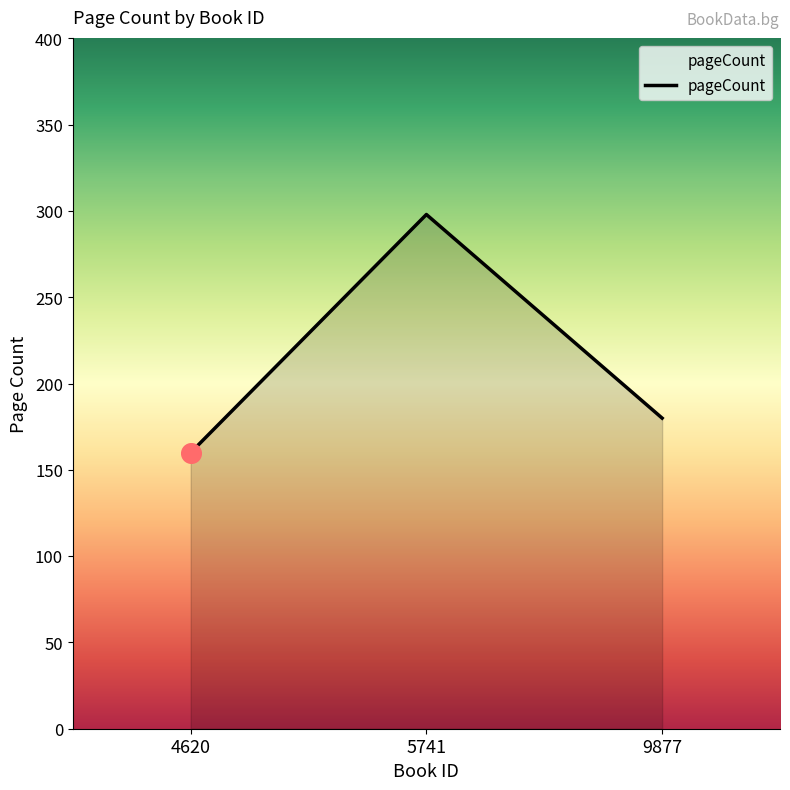

What is the change in value from 4620 to 9877?

+20